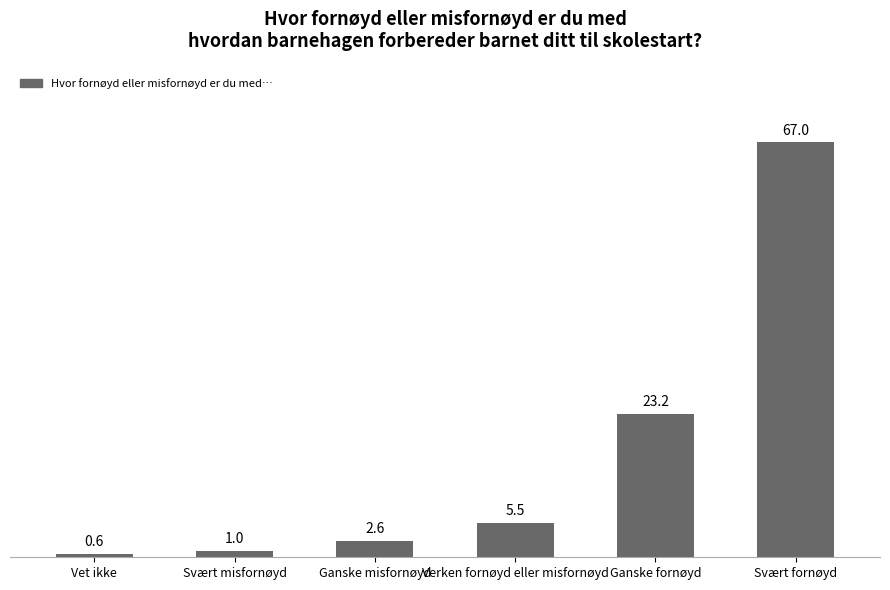

What is the label of the 6th bar from the left?

Svært fornøyd